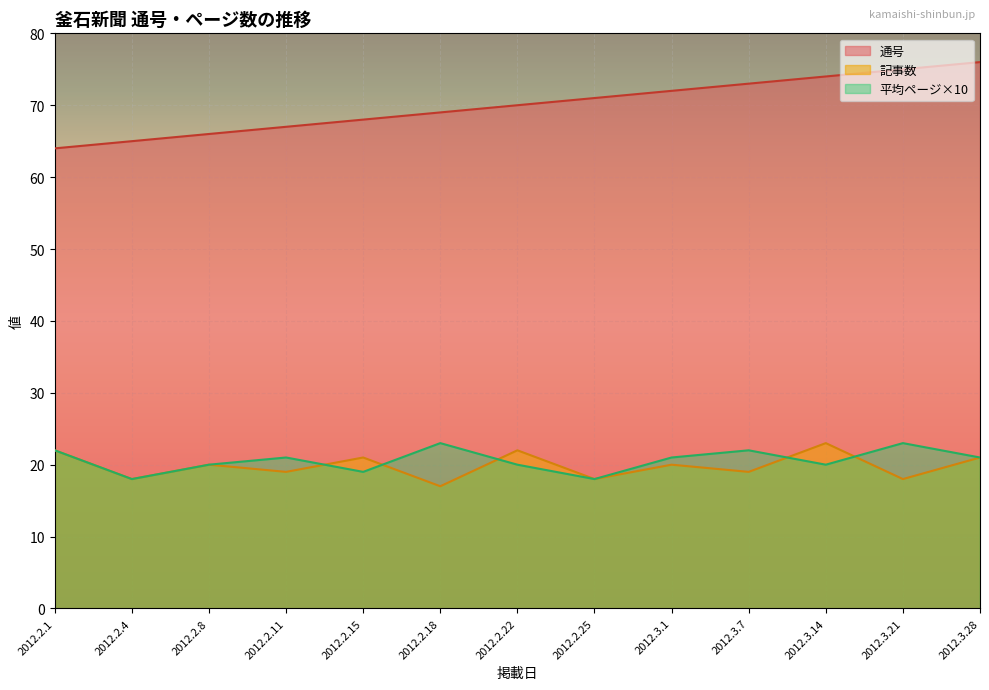

The ページ series shows 2 at 2012.2.4-2. True or false?

True